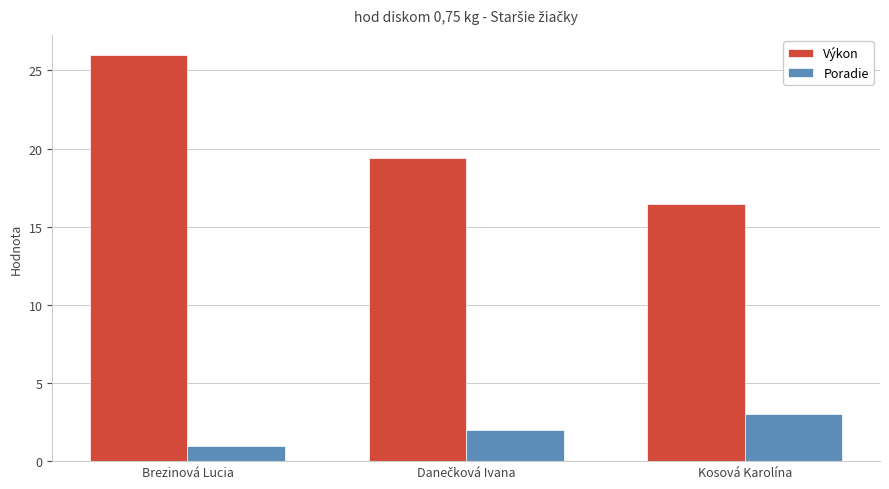

At which category does the chart reach its peak across all series?

Brezinová Lucia